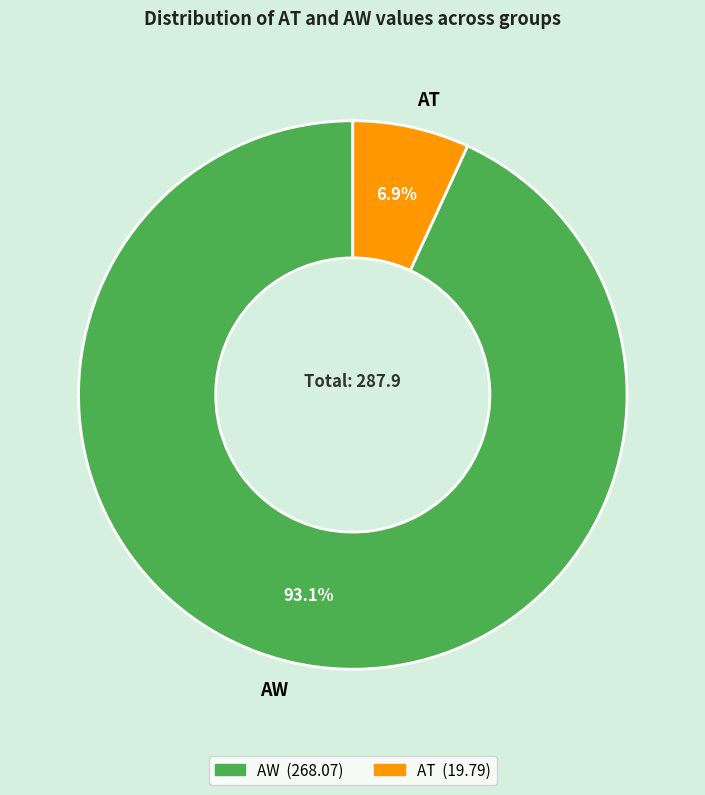

Approximately how many times larger is the value at AW compared to AT?

13.5